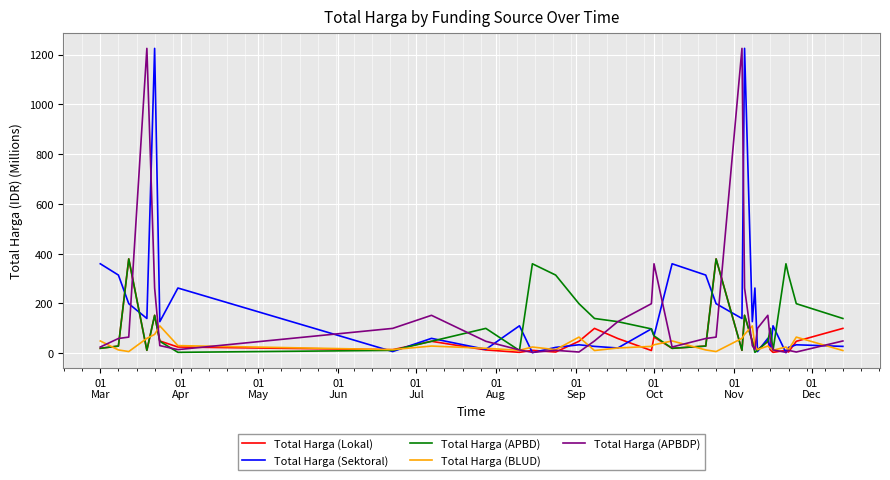

What is the maximum value for Total Harga (APBDP)?

1224.7